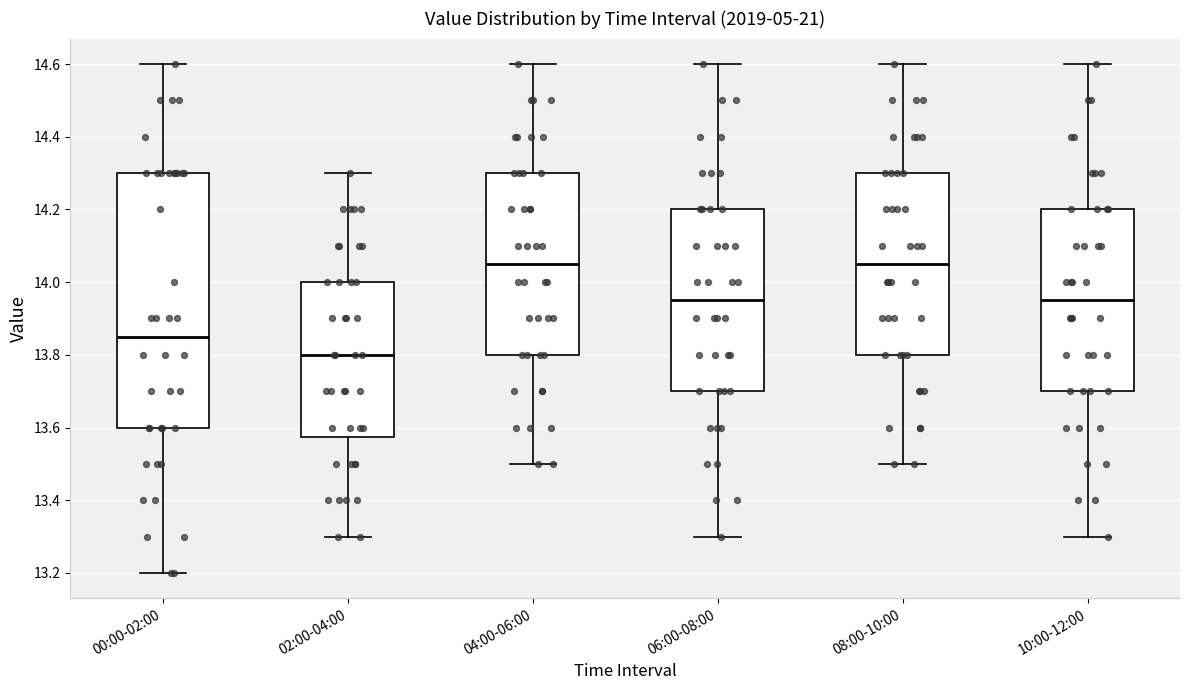

Reading left to right, read every box against the y-axis: the position of its median line, the range the box covers, and the ends of its whiskers. The values are not printed on the chart, so give them approximately, as read against the axis.

00:00-02:00: median 13.86, box 13.60 to 14.30, whiskers 13.20 to 14.60
02:00-04:00: median 13.80, box 13.58 to 14.00, whiskers 13.30 to 14.30
04:00-06:00: median 14.06, box 13.80 to 14.30, whiskers 13.50 to 14.60
06:00-08:00: median 13.96, box 13.70 to 14.20, whiskers 13.30 to 14.60
08:00-10:00: median 14.06, box 13.80 to 14.30, whiskers 13.50 to 14.60
10:00-12:00: median 13.96, box 13.70 to 14.20, whiskers 13.30 to 14.60